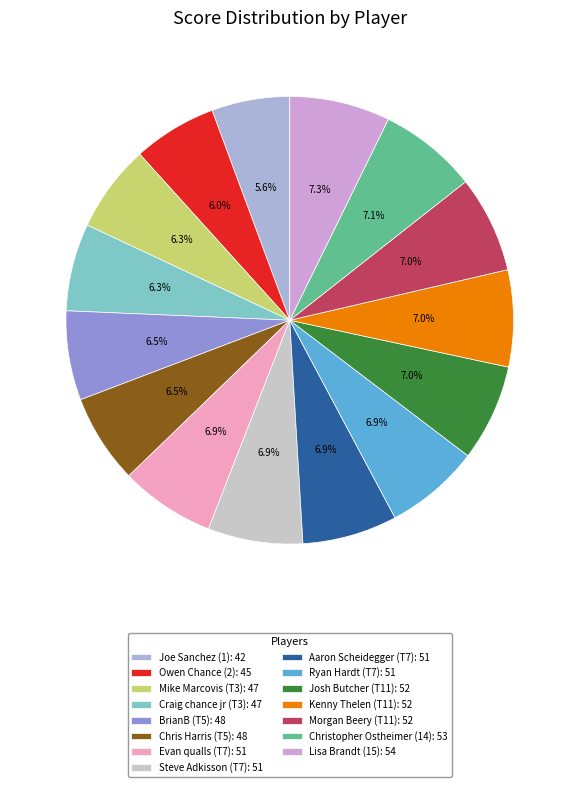

Is Evan qualls (T7) the majority of the pie?

No